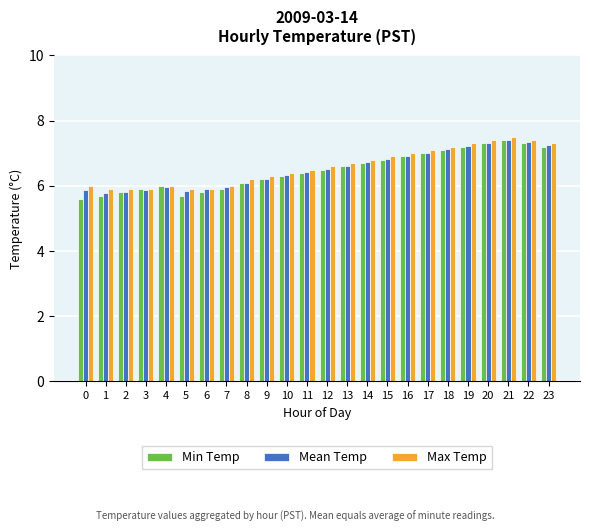

Does the chart contain stacked bars?

No